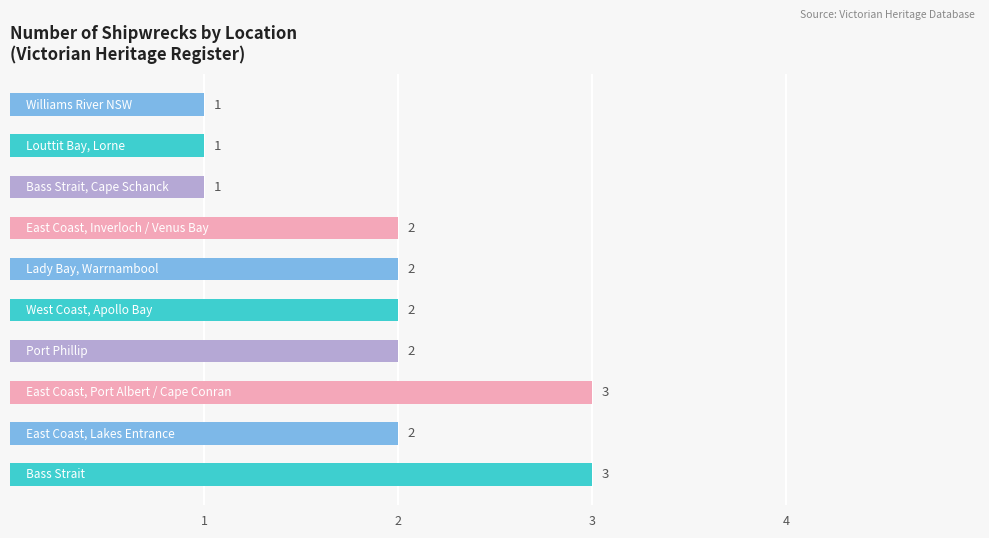

Are the bars grouped side by side (vs. stacked)?

No